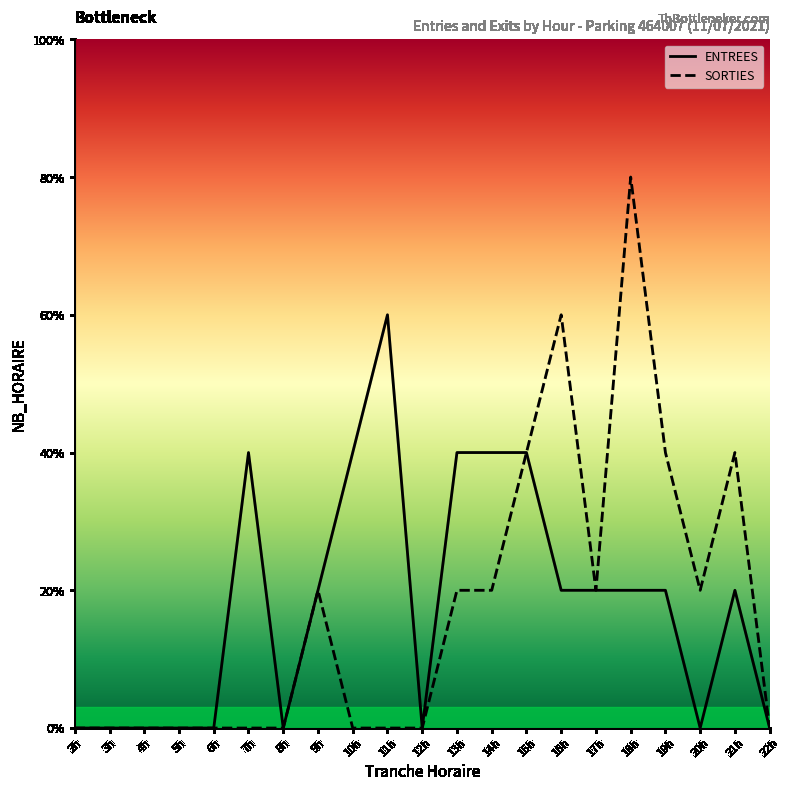

Which label corresponds to the smallest value in the chart?

2h